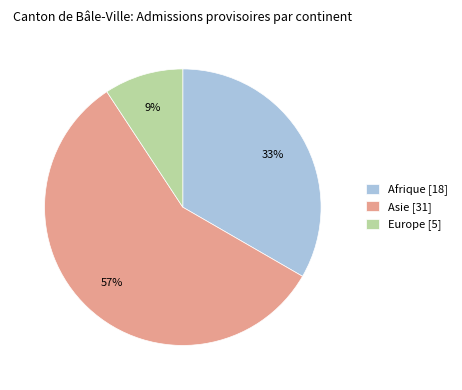

Which has a higher value, Europe [5] or Asie [31]?

Asie [31]